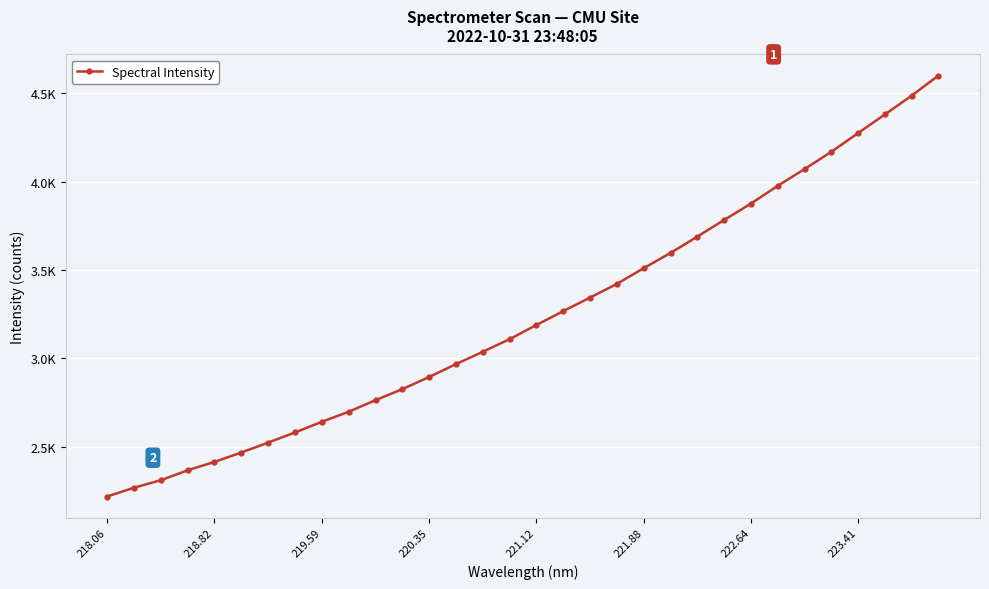

Is this an area chart (filled region under the line)?

No